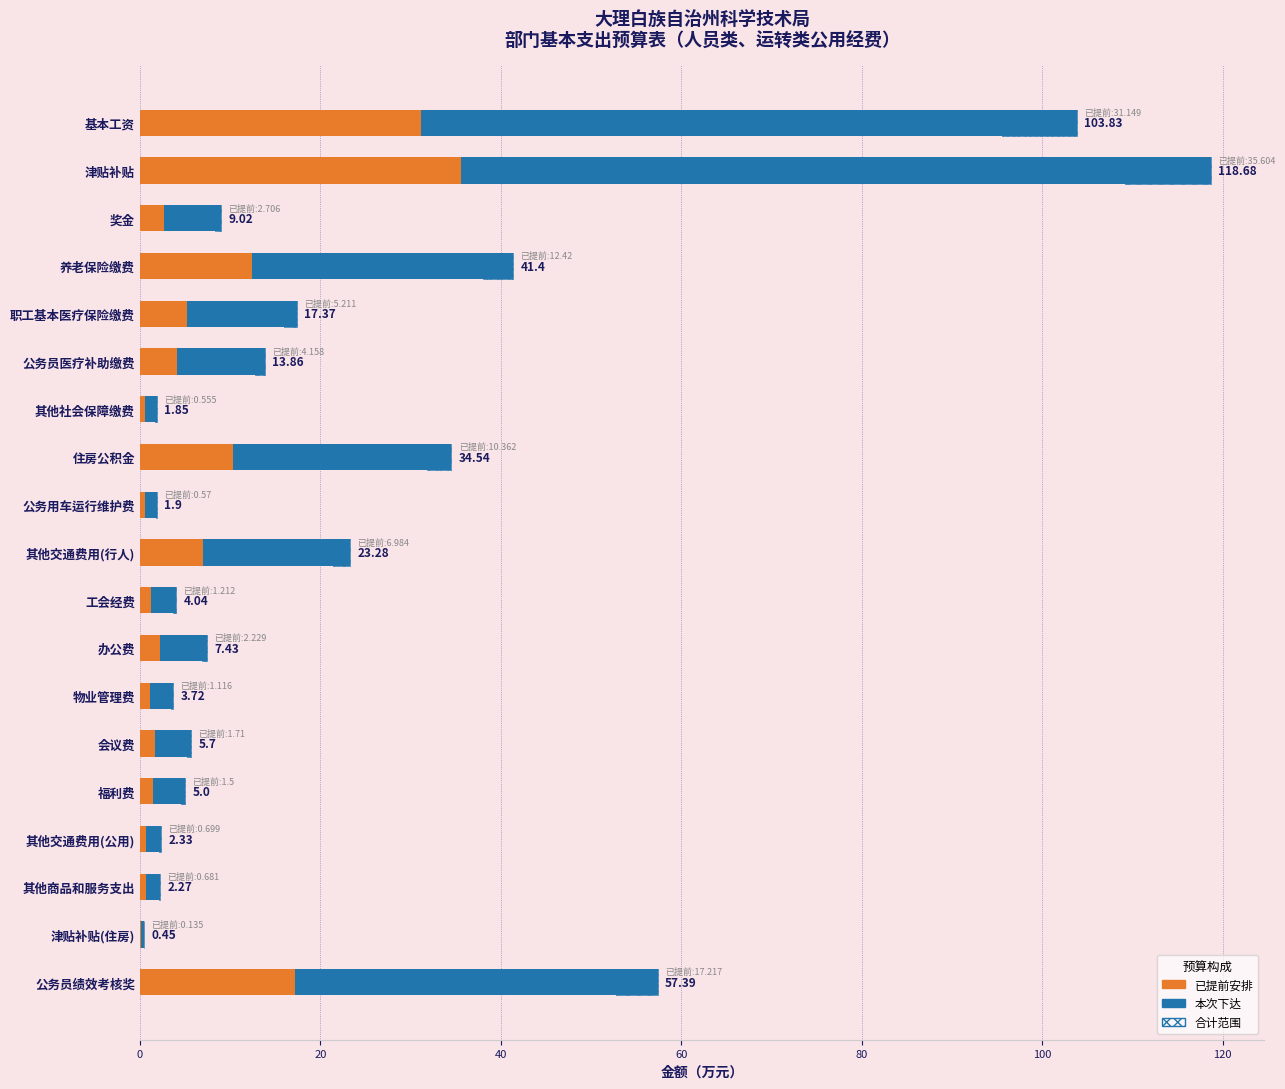

Count the number of data series in this chart.

2